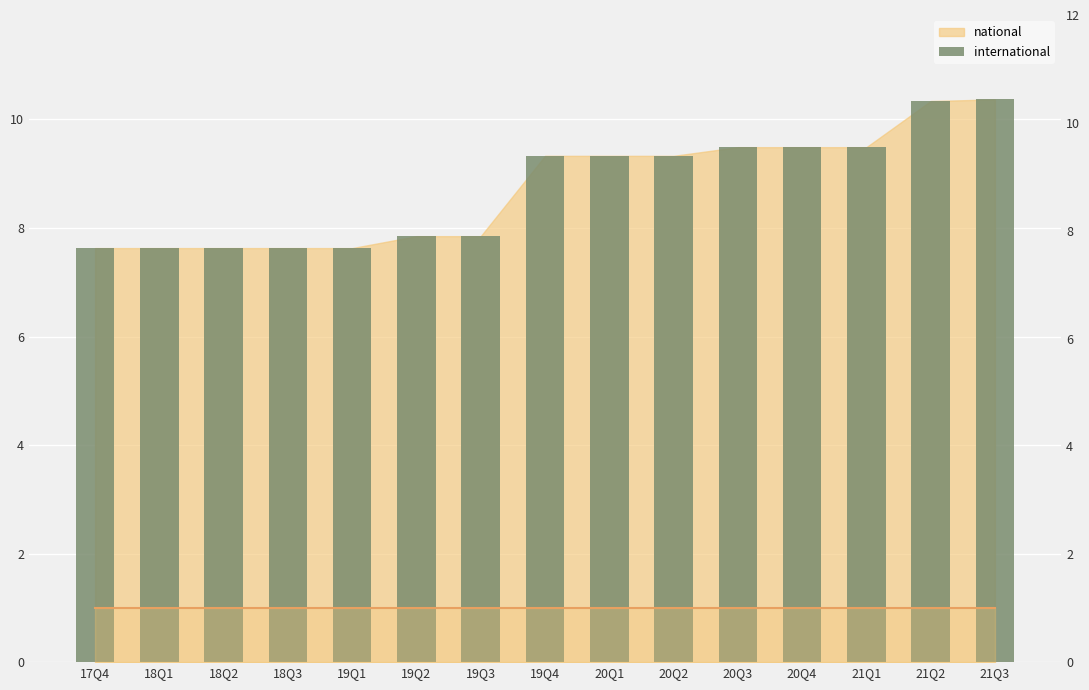

Which series has the largest range (max minus min)?

national_bars